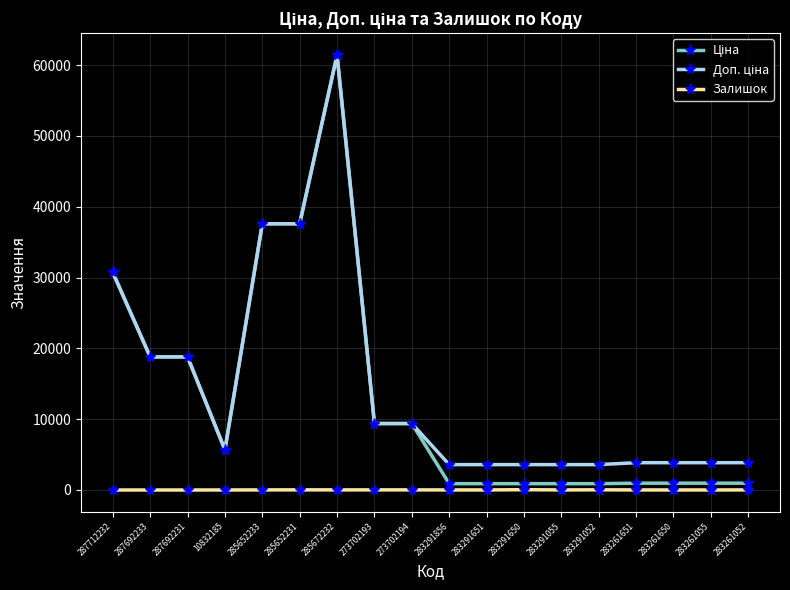

At which category is the sum across all series the highest?

285672232